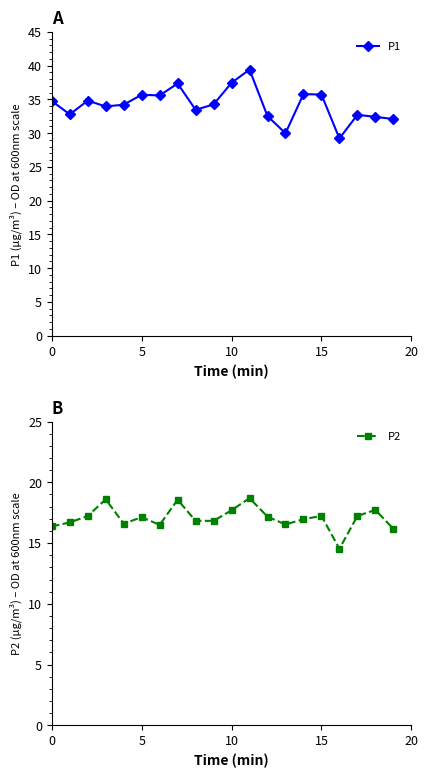

True or false: P1 has more than 0 interior local peaks.

True